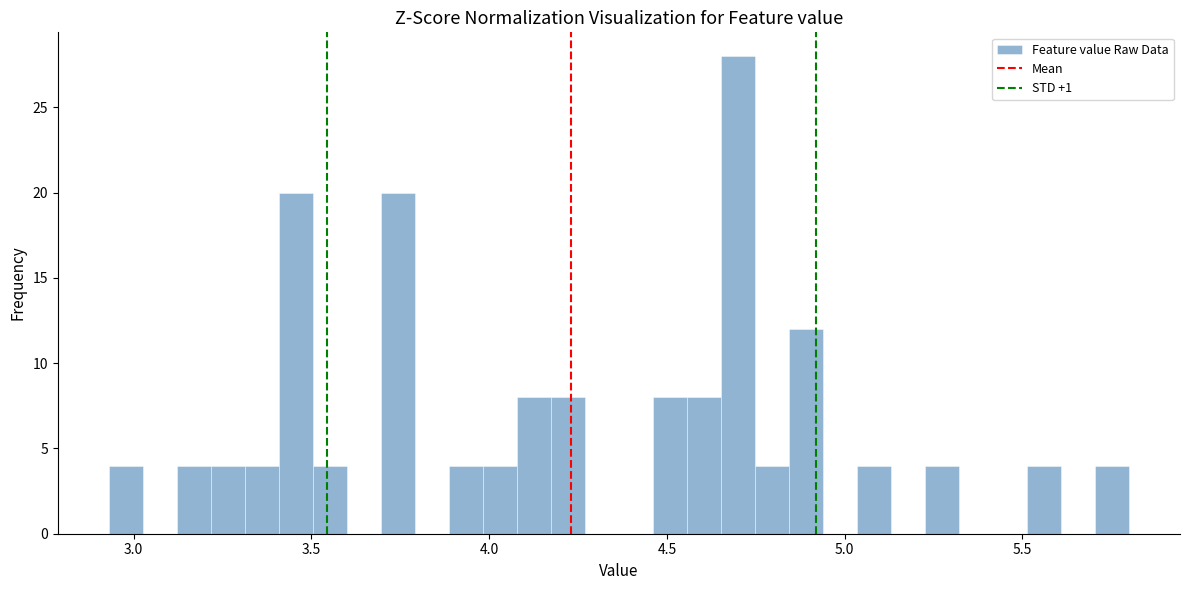

Around what value on the x-axis is the tallest bar? Give the approximate position of its centre, as read against the axis.

4.70